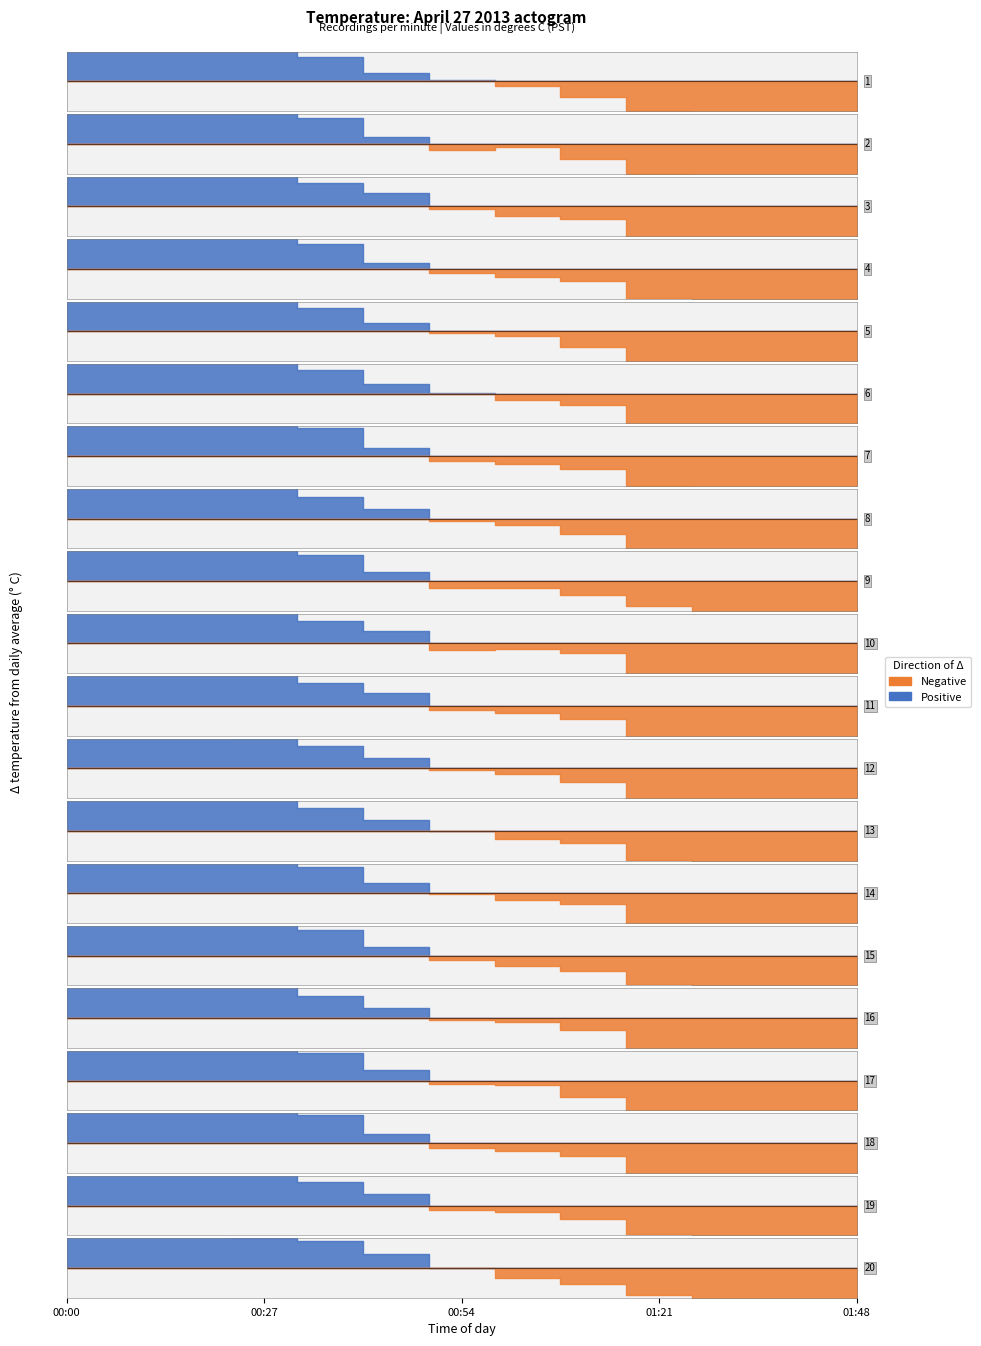

What is the total value across all series at 22?

77.7